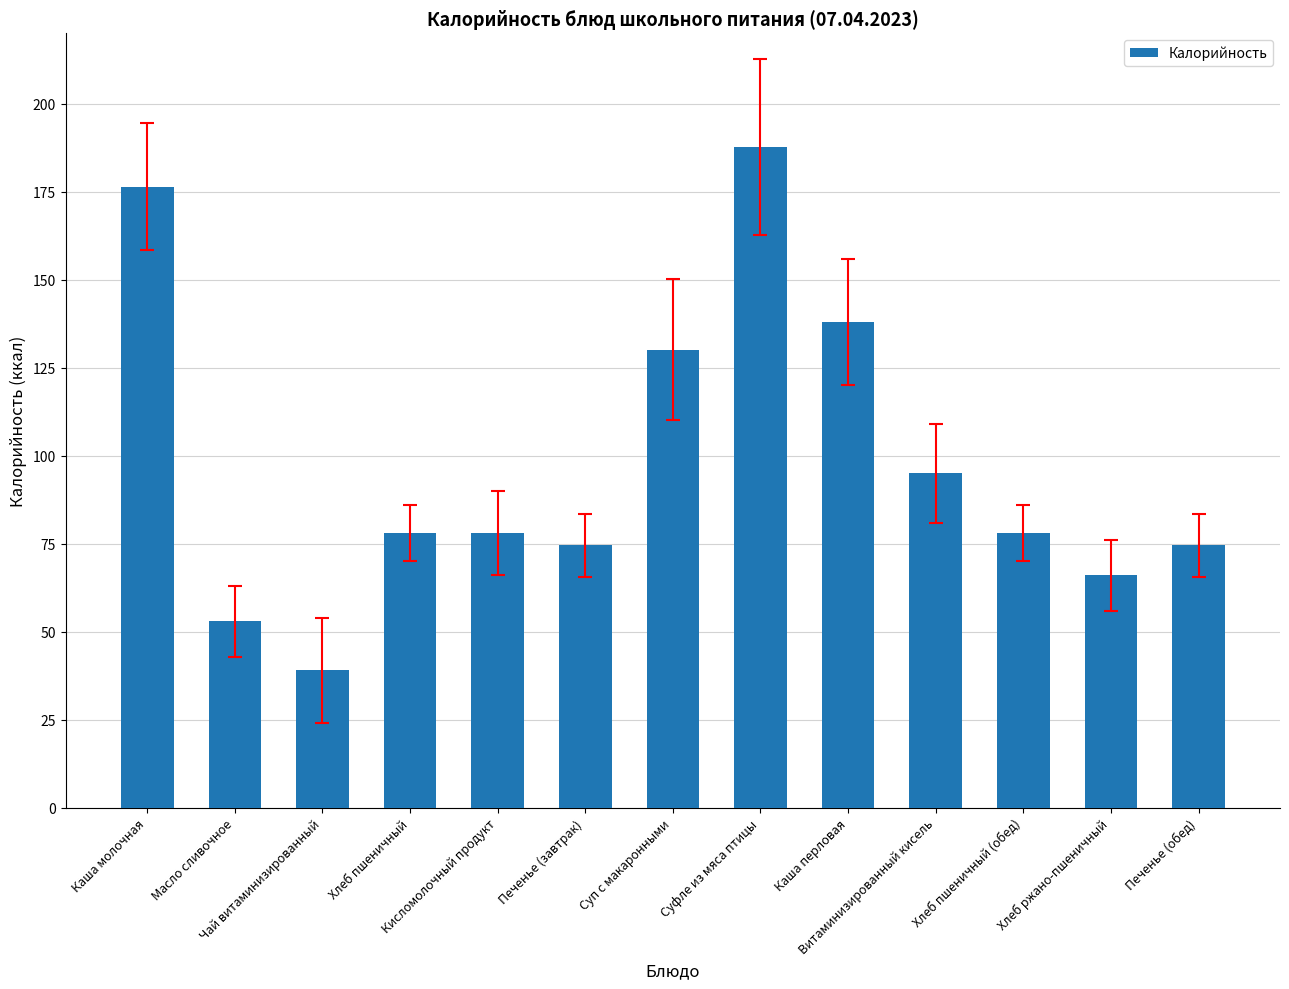

What is the ratio of the value at Хлеб пшеничный (обед) to the value at Каша молочная?

0.4